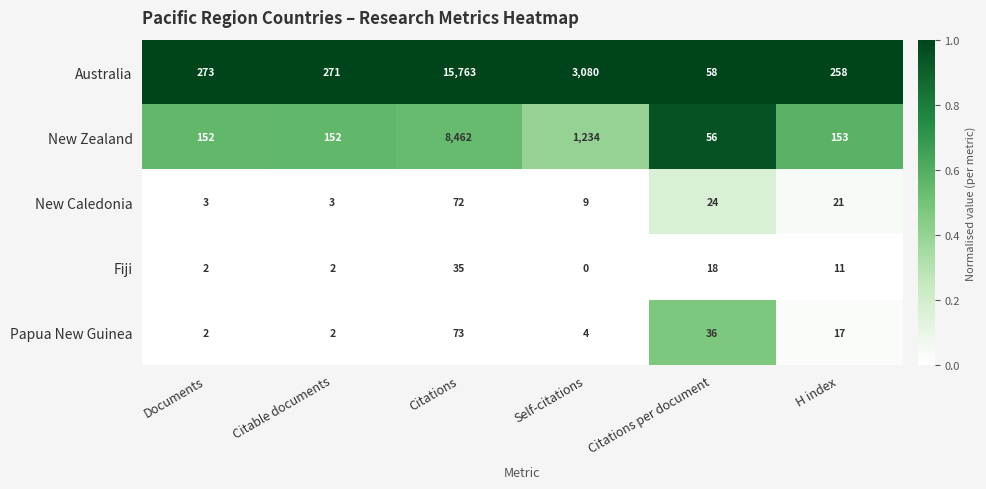

Reading left to right, what are all the values shown in this chart?

Australia: 273	271	15763	3080	58	258
New Zealand: 152	152	8462	1234	56	153
New Caledonia: 3	3	72	9	24	21
Fiji: 2	2	35	0	18	11
Papua New Guinea: 2	2	73	4	36	17